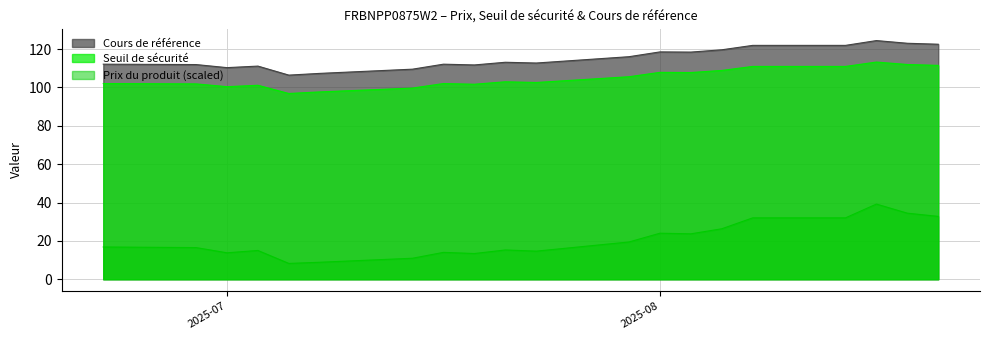

What is the difference between the second highest and minimum values in the Cours de référence series?

16.6